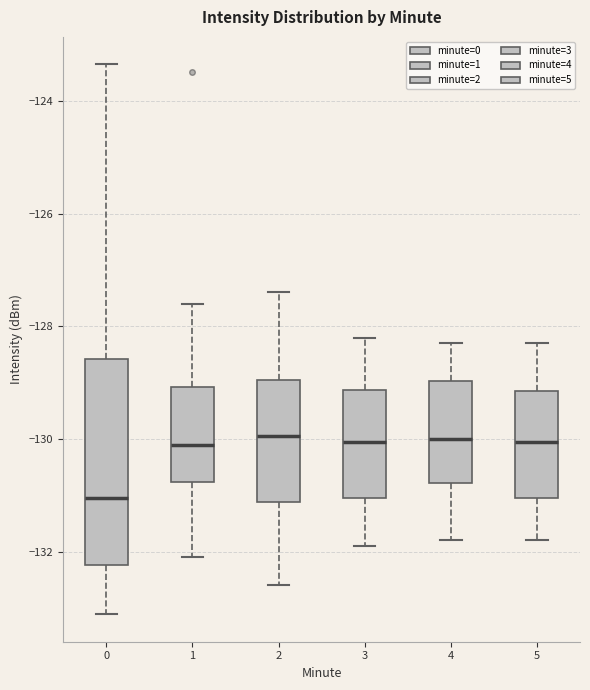

Comparing the boxes themselves (not the whiskers), which one is the tallest?

0